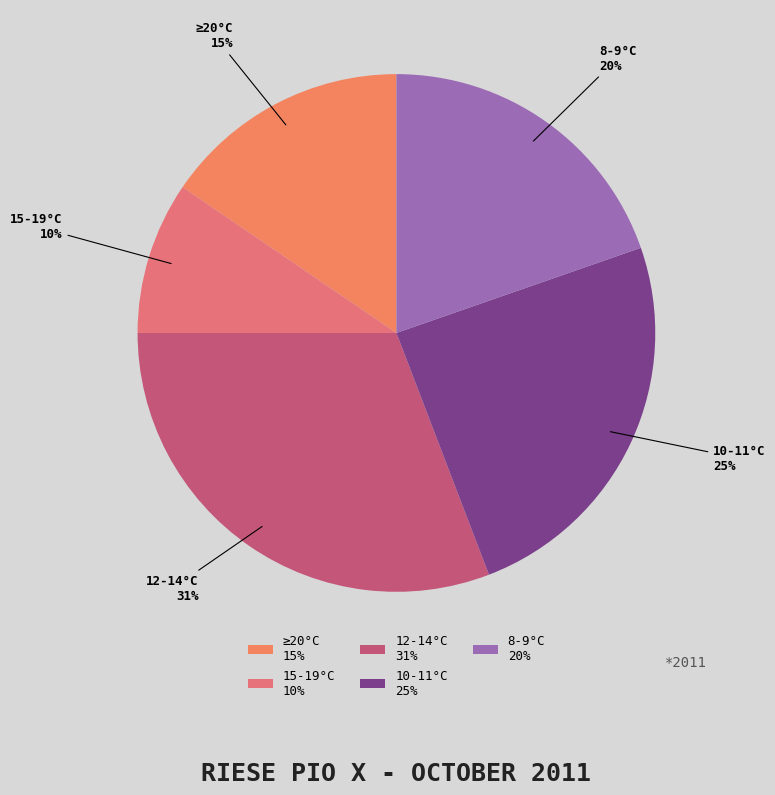

The 15-19°C 10% slice represents 10% of the pie. True or false?

True